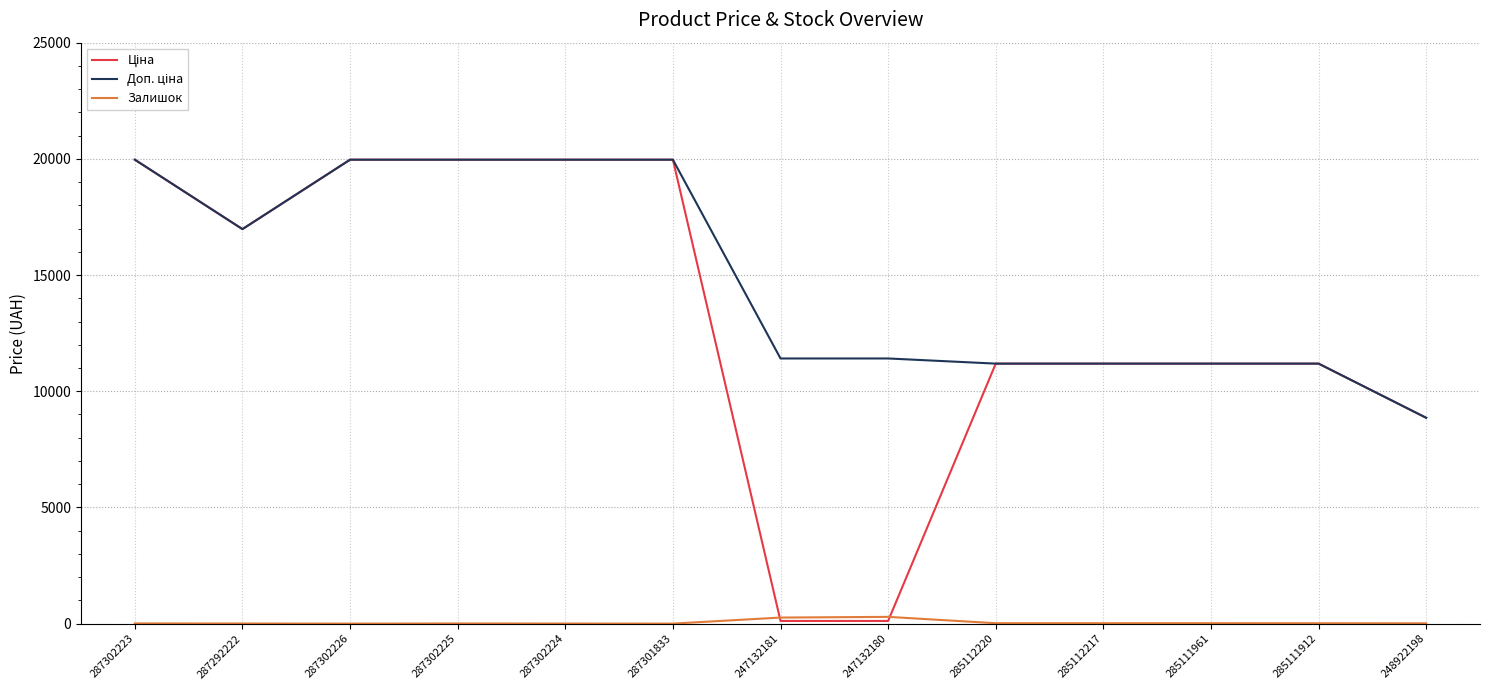

Is it true that Залишок equals 17.0 at 285112220?

True